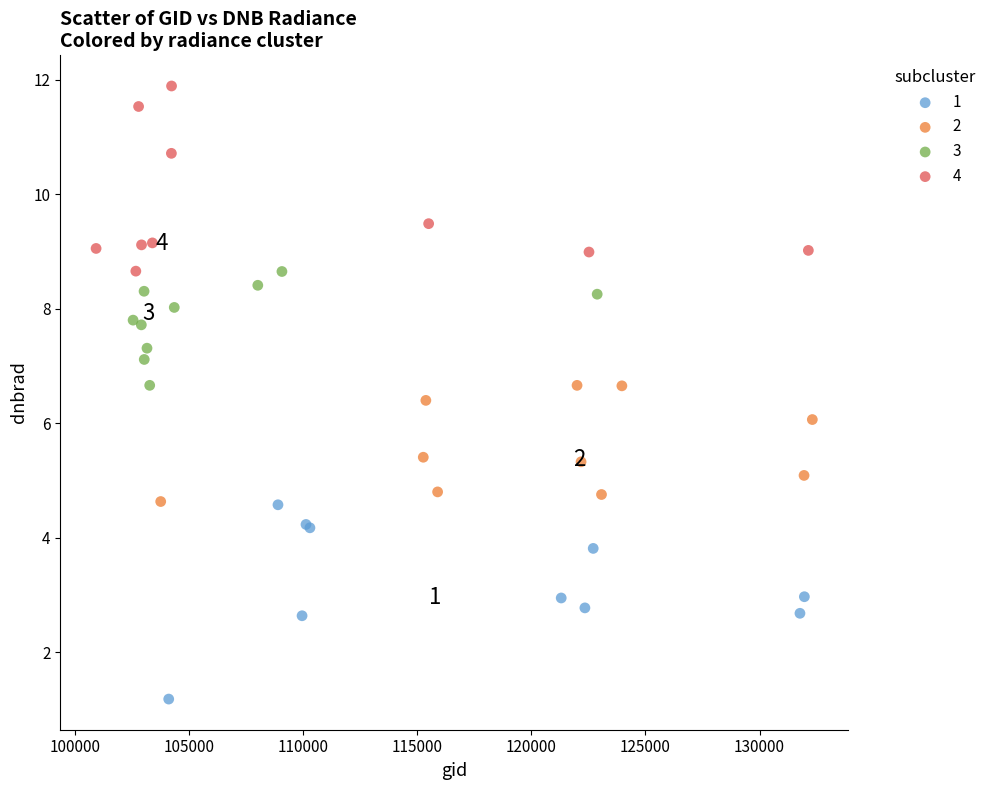

Which series reaches the maximum Y coordinate?

4